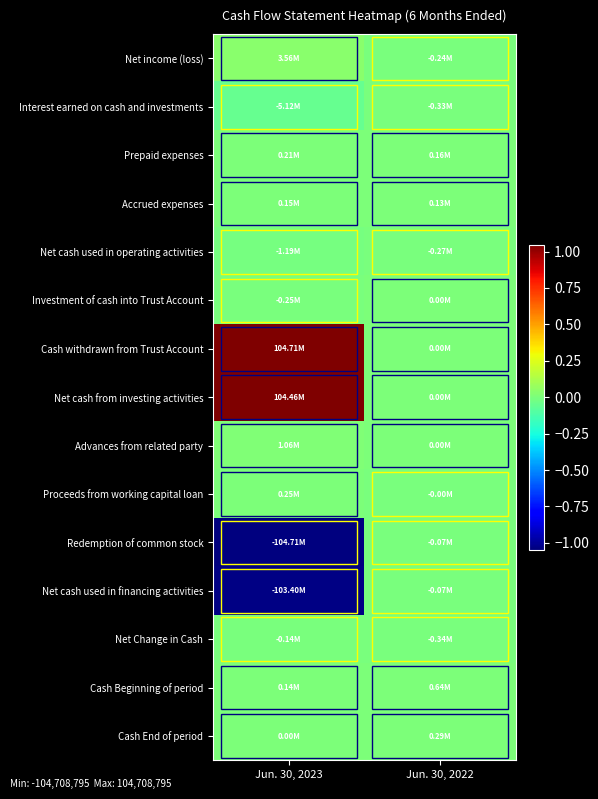

Reading left to right, list all the values displayed in this chart.

Net income (loss): Jun. 30, 2023=3561912	Jun. 30, 2022=-236901
Interest earned on cash and investments: Jun. 30, 2023=-5116177	Jun. 30, 2022=-325712
Prepaid expenses: Jun. 30, 2023=214075	Jun. 30, 2022=159369
Accrued expenses: Jun. 30, 2023=145664	Jun. 30, 2022=129895
Net cash used in operating activities: Jun. 30, 2023=-1194526	Jun. 30, 2022=-273349
Investment of cash into Trust Account: Jun. 30, 2023=-250000	Jun. 30, 2022=0
Cash withdrawn from Trust Account: Jun. 30, 2023=104708795	Jun. 30, 2022=0
Net cash from investing activities: Jun. 30, 2023=104458795	Jun. 30, 2022=0
Advances from related party: Jun. 30, 2023=1056678	Jun. 30, 2022=3671
Proceeds from working capital loan: Jun. 30, 2023=250000	Jun. 30, 2022=-3671
Redemption of common stock: Jun. 30, 2023=-104708795	Jun. 30, 2022=-67500
Net cash used in financing activities: Jun. 30, 2023=-103402117	Jun. 30, 2022=-67500
Net Change in Cash: Jun. 30, 2023=-137848	Jun. 30, 2022=-340849
Cash Beginning of period: Jun. 30, 2023=140302	Jun. 30, 2022=635542
Cash End of period: Jun. 30, 2023=2454	Jun. 30, 2022=294693